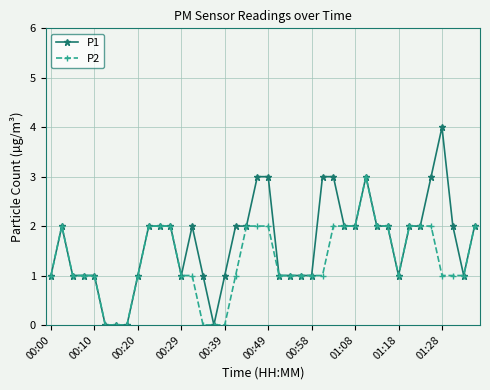

Which series has the largest total across all categories?

P1